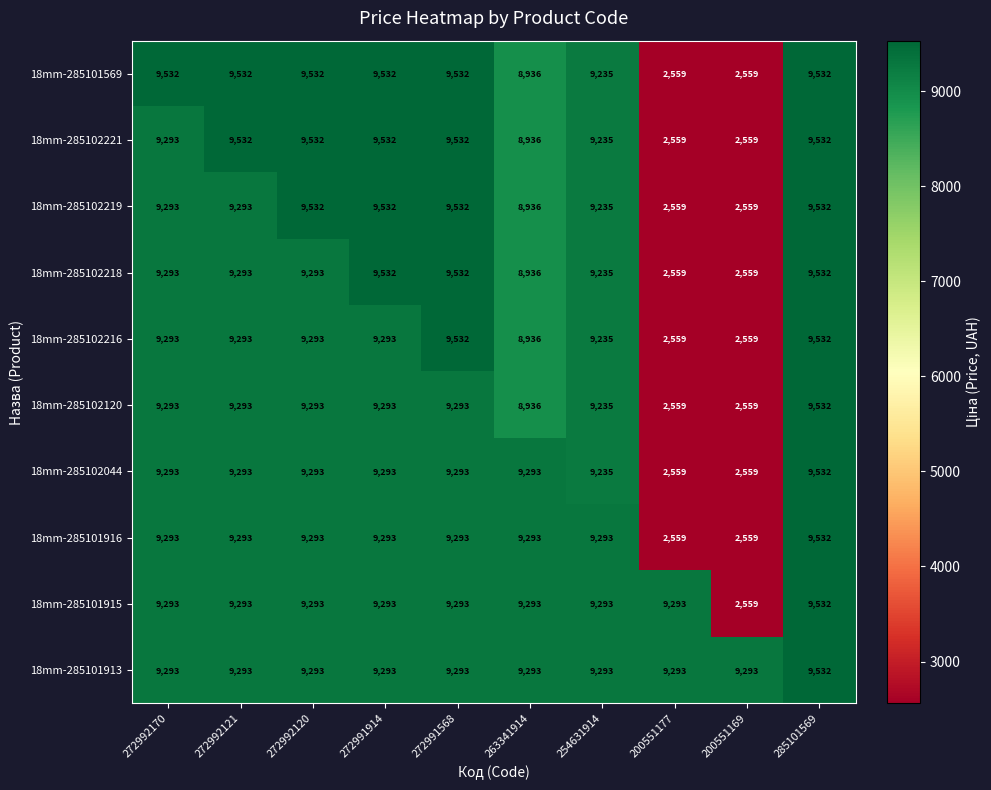

Which series has the largest total across all categories?

18mm-285101913